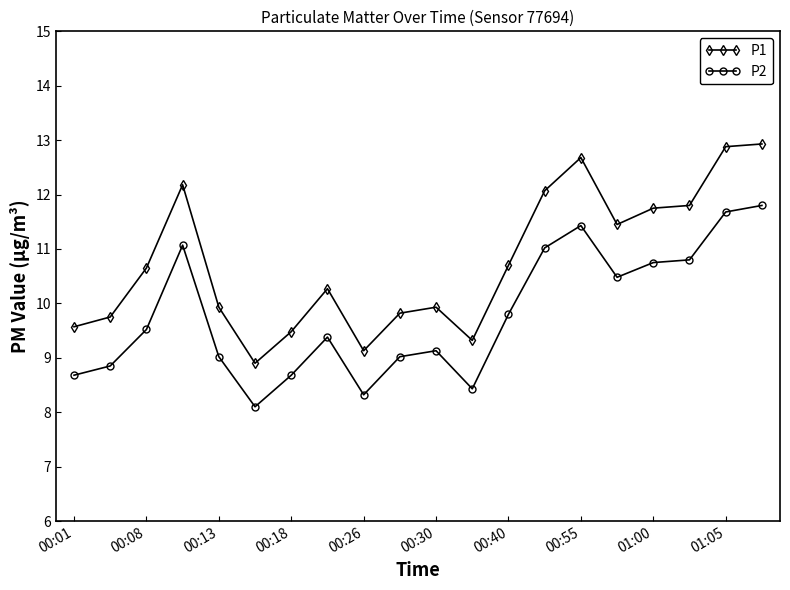

Which series has the largest total across all categories?

P1